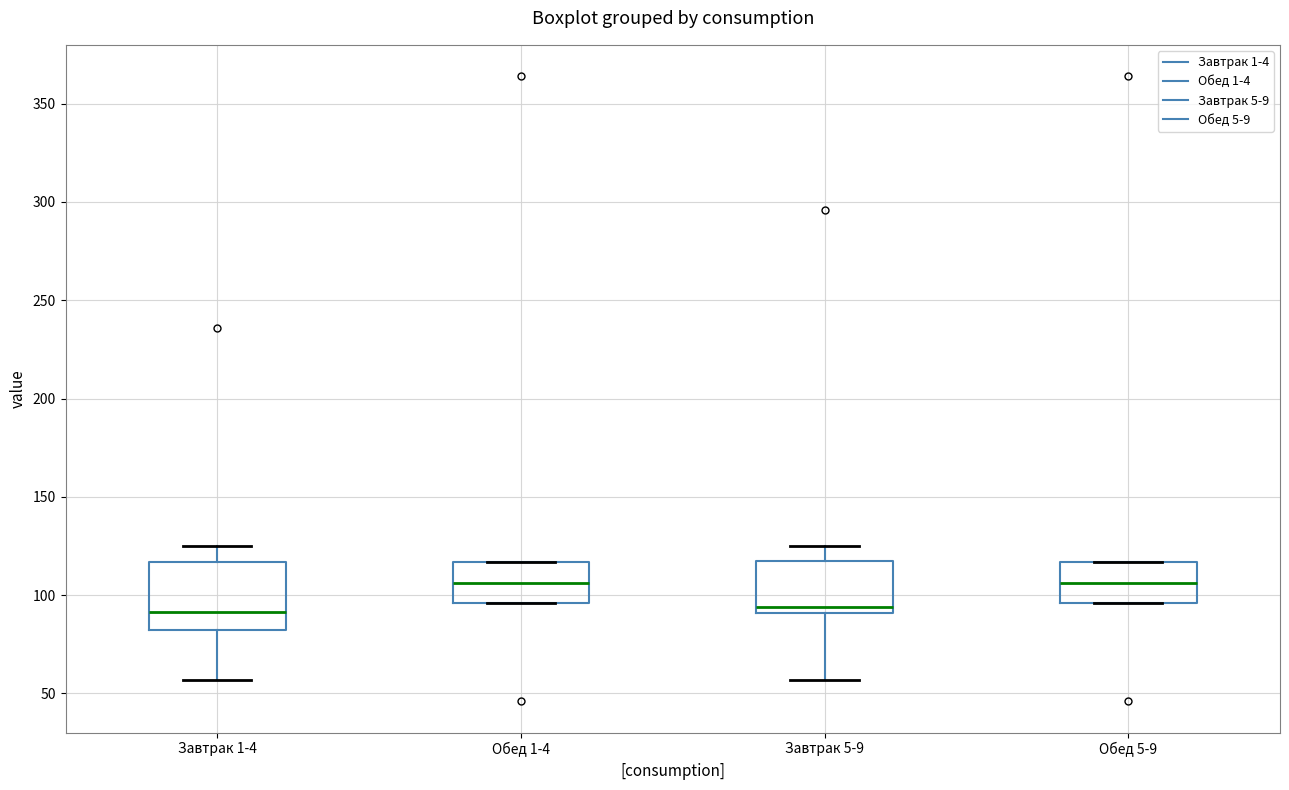

Reading left to right, transcribe this box plot: for each box, give where its median line is, the range the box spans, and where its two whiskers end, as read against the y-axis. The values are not printed on the chart, so give them approximately, as read against the axis.

Завтрак 1-4: median 90, box 85 to 115, whiskers 55 to 125
Обед 1-4: median 105, box 95 to 115, whiskers 95 to 115
Завтрак 5-9: median 95, box 90 to 120, whiskers 55 to 125
Обед 5-9: median 105, box 95 to 115, whiskers 95 to 115